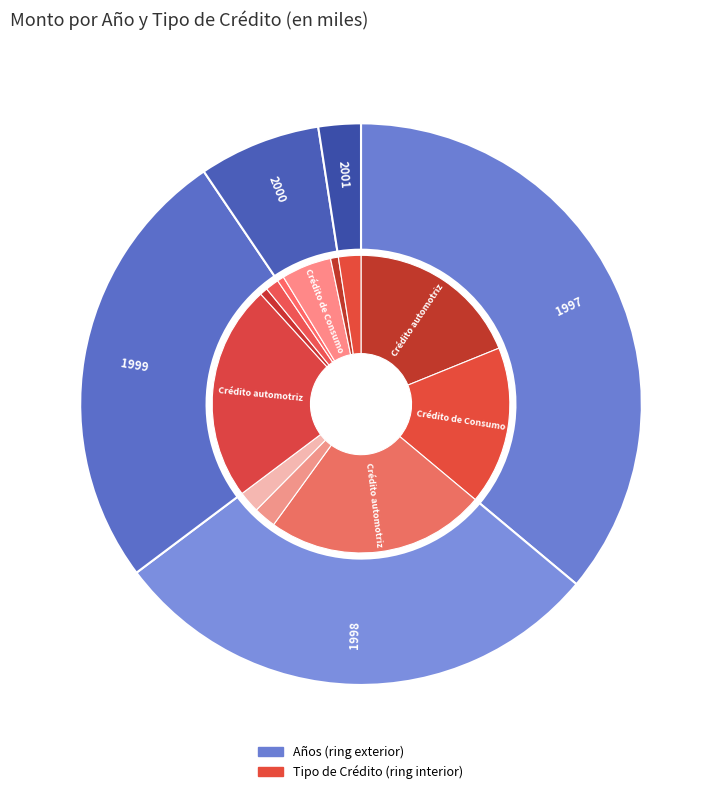

Does any single category account for the majority?

No